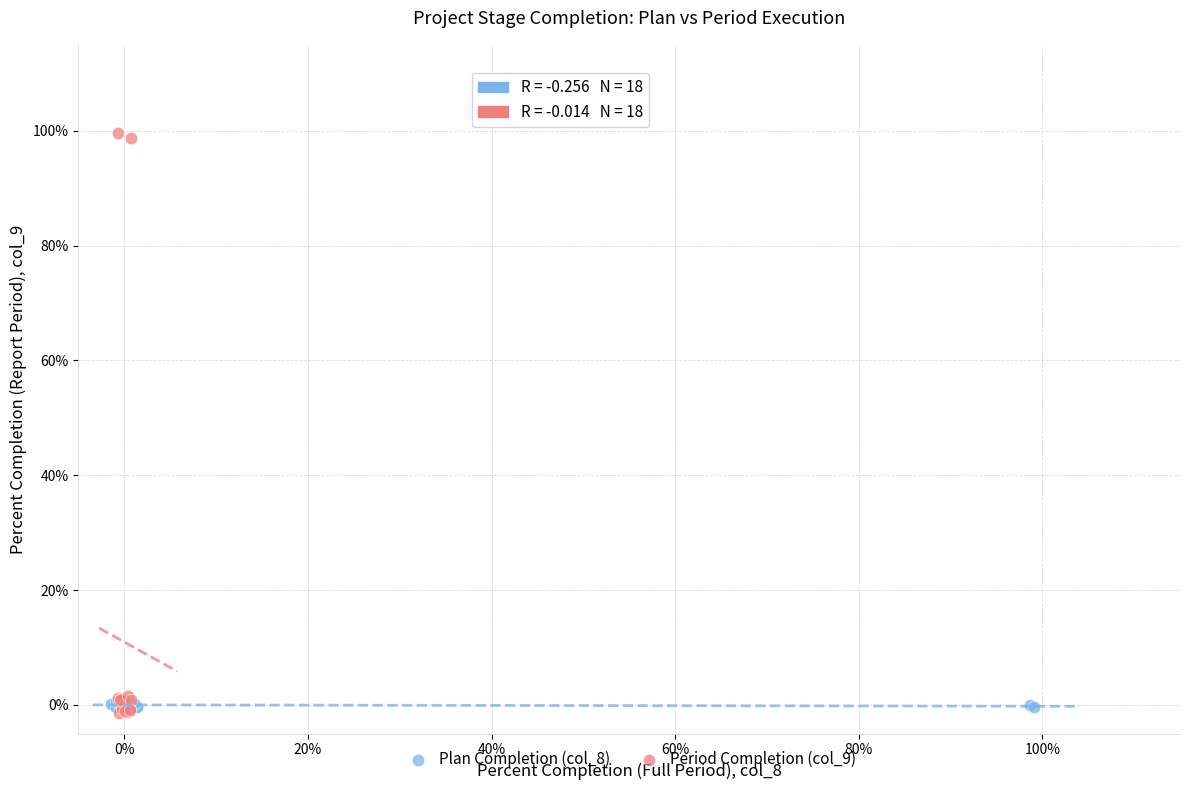

Which series has the largest Y range (max minus min)?

Period Completion (col_9)